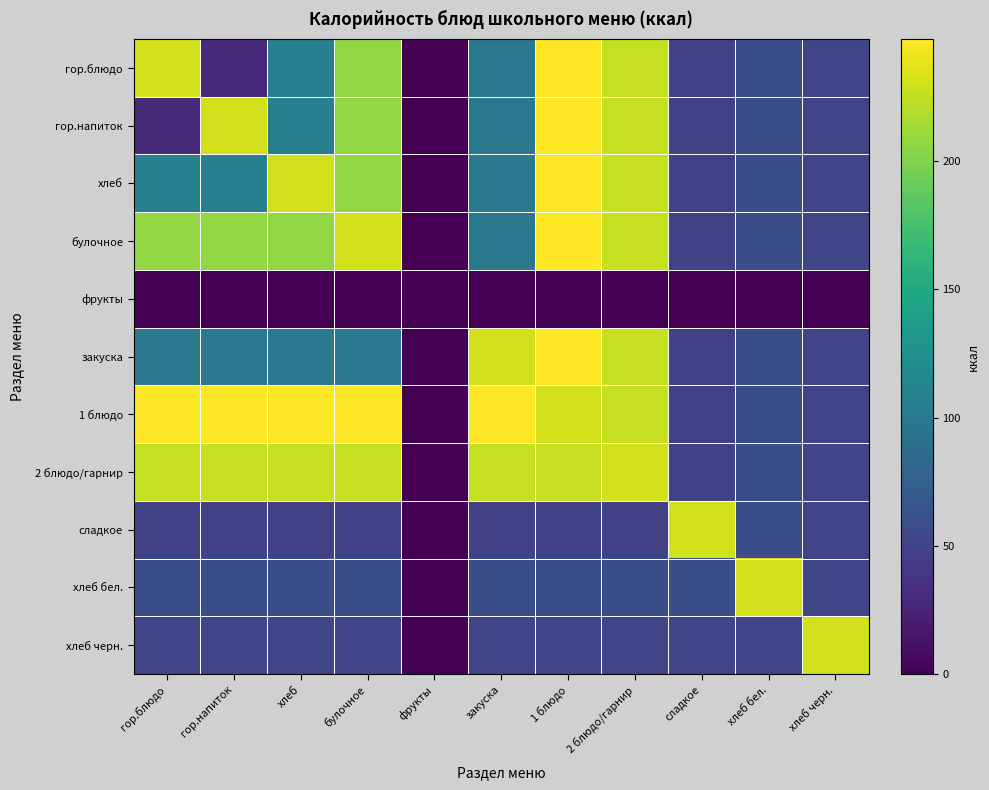

Reading right to left, what are all the values shown in this chart?

гор.блюдо: хлеб черн.=52.2	хлеб бел.=59.7	сладкое=48.3	2 блюдо/гарнир=225.7	1 блюдо=247.7	закуска=99.5	фрукты=0.0	булочное=207.8	хлеб=108.0	гор.напиток=29.1	гор.блюдо=230.3
гор.напиток: хлеб черн.=52.2	хлеб бел.=59.7	сладкое=48.3	2 блюдо/гарнир=225.7	1 блюдо=247.7	закуска=99.5	фрукты=0.0	булочное=207.8	хлеб=108.0	гор.напиток=230.3	гор.блюдо=29.1
хлеб: хлеб черн.=52.2	хлеб бел.=59.7	сладкое=48.3	2 блюдо/гарнир=225.7	1 блюдо=247.7	закуска=99.5	фрукты=0.0	булочное=207.8	хлеб=230.3	гор.напиток=108.0	гор.блюдо=108.0
булочное: хлеб черн.=52.2	хлеб бел.=59.7	сладкое=48.3	2 блюдо/гарнир=225.7	1 блюдо=247.7	закуска=99.5	фрукты=0.0	булочное=230.3	хлеб=207.8	гор.напиток=207.8	гор.блюдо=207.8
фрукты: хлеб черн.=0.0	хлеб бел.=0.0	сладкое=0.0	2 блюдо/гарнир=0.0	1 блюдо=0.0	закуска=0.0	фрукты=0.0	булочное=0.0	хлеб=0.0	гор.напиток=0.0	гор.блюдо=0.0
закуска: хлеб черн.=52.2	хлеб бел.=59.7	сладкое=48.3	2 блюдо/гарнир=225.7	1 блюдо=247.7	закуска=230.3	фрукты=0.0	булочное=99.5	хлеб=99.5	гор.напиток=99.5	гор.блюдо=99.5
1 блюдо: хлеб черн.=52.2	хлеб бел.=59.7	сладкое=48.3	2 блюдо/гарнир=225.7	1 блюдо=230.3	закуска=247.7	фрукты=0.0	булочное=247.7	хлеб=247.7	гор.напиток=247.7	гор.блюдо=247.7
2 блюдо/гарнир: хлеб черн.=52.2	хлеб бел.=59.7	сладкое=48.3	2 блюдо/гарнир=230.3	1 блюдо=225.7	закуска=225.7	фрукты=0.0	булочное=225.7	хлеб=225.7	гор.напиток=225.7	гор.блюдо=225.7
сладкое: хлеб черн.=52.2	хлеб бел.=59.7	сладкое=230.3	2 блюдо/гарнир=48.3	1 блюдо=48.3	закуска=48.3	фрукты=0.0	булочное=48.3	хлеб=48.3	гор.напиток=48.3	гор.блюдо=48.3
хлеб бел.: хлеб черн.=52.2	хлеб бел.=230.3	сладкое=59.7	2 блюдо/гарнир=59.7	1 блюдо=59.7	закуска=59.7	фрукты=0.0	булочное=59.7	хлеб=59.7	гор.напиток=59.7	гор.блюдо=59.7
хлеб черн.: хлеб черн.=230.3	хлеб бел.=52.2	сладкое=52.2	2 блюдо/гарнир=52.2	1 блюдо=52.2	закуска=52.2	фрукты=0.0	булочное=52.2	хлеб=52.2	гор.напиток=52.2	гор.блюдо=52.2